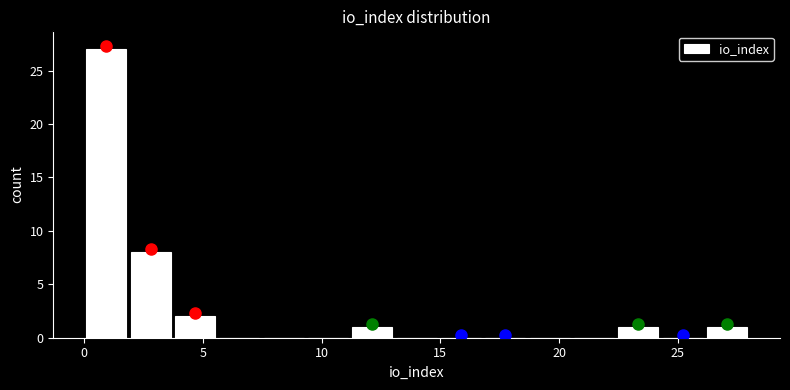

Around what value on the x-axis is the tallest bar? Give the approximate position of its centre, as read against the axis.

1.0